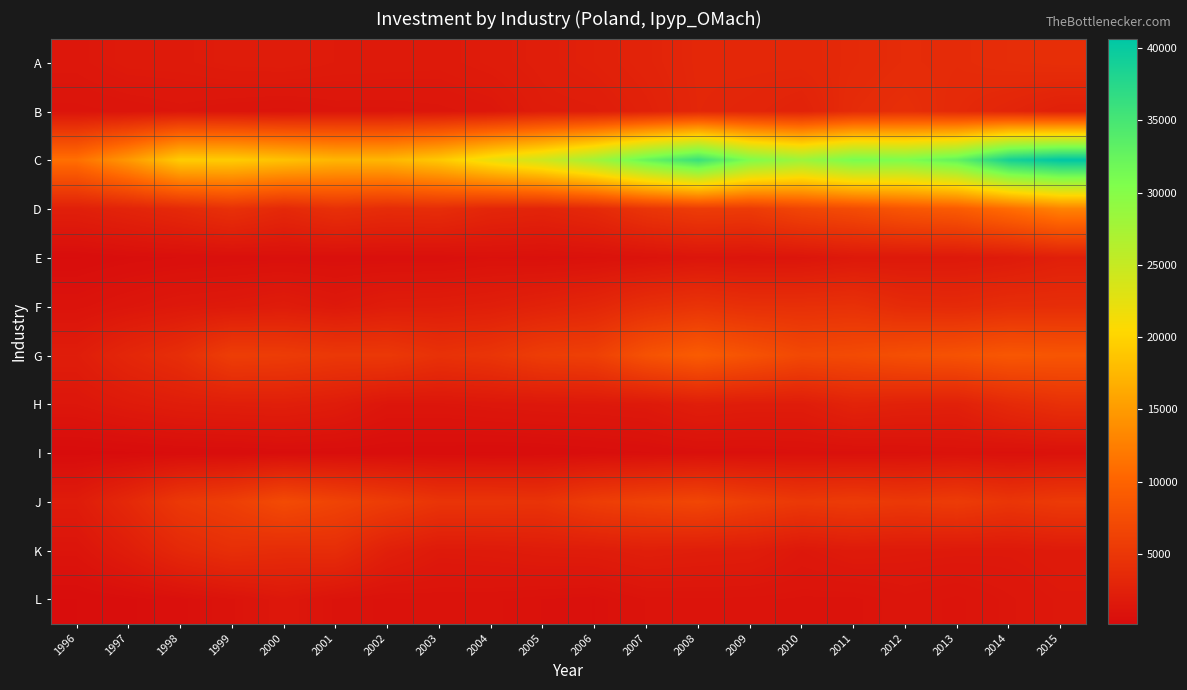

At which category is the sum across all series the highest?

2015